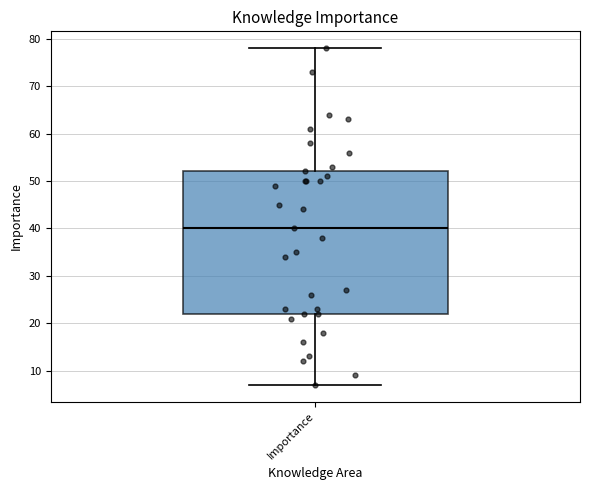

Where does the upper whisker of the box for Importance end on the y-axis? The values are not printed on the chart, so give them approximately, as read against the axis.

78